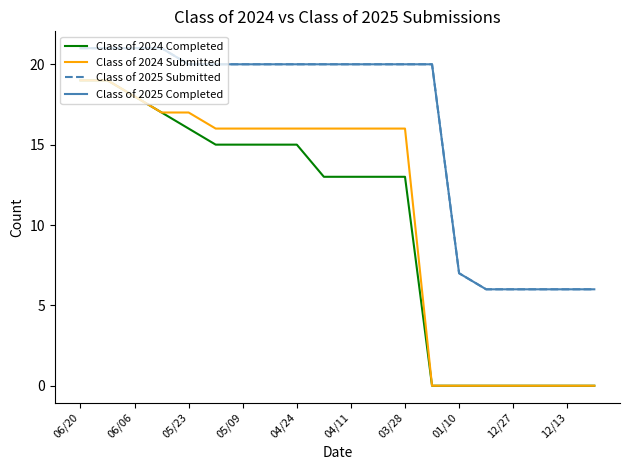

Does the chart display data point markers on the line(s)?

No